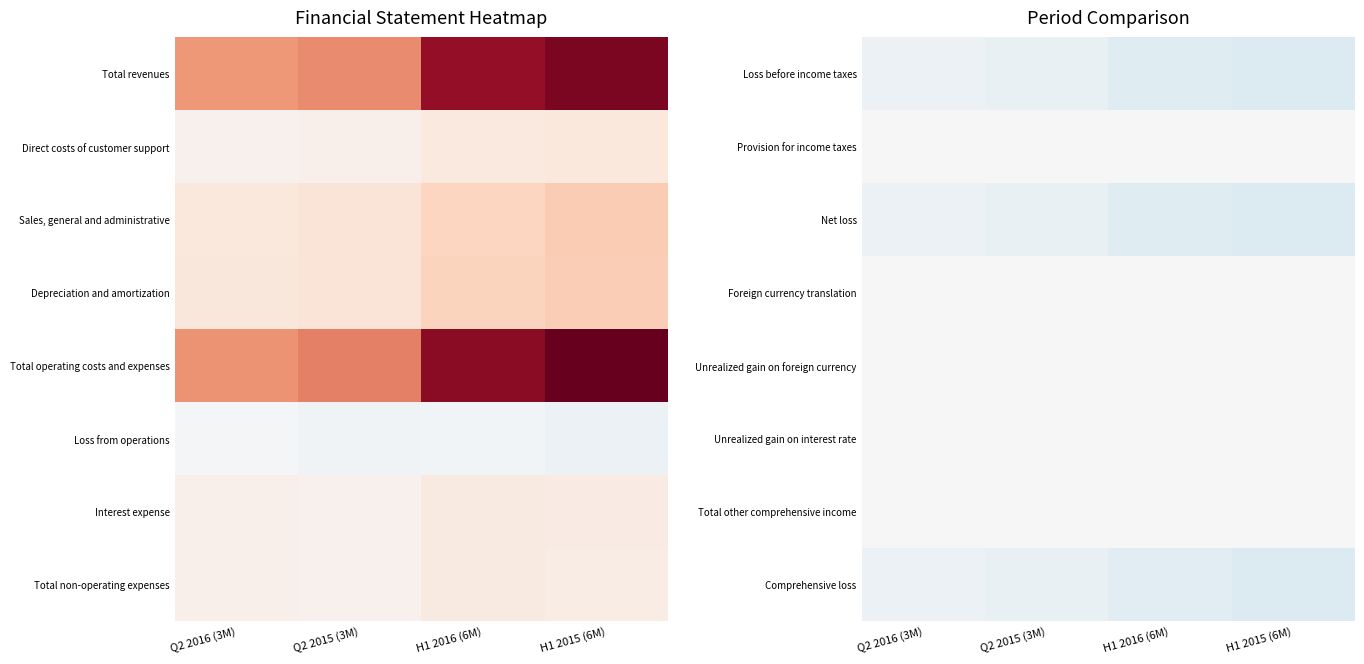

What is the spread (max minus min) of values at H1 2016 (6M)?

21502